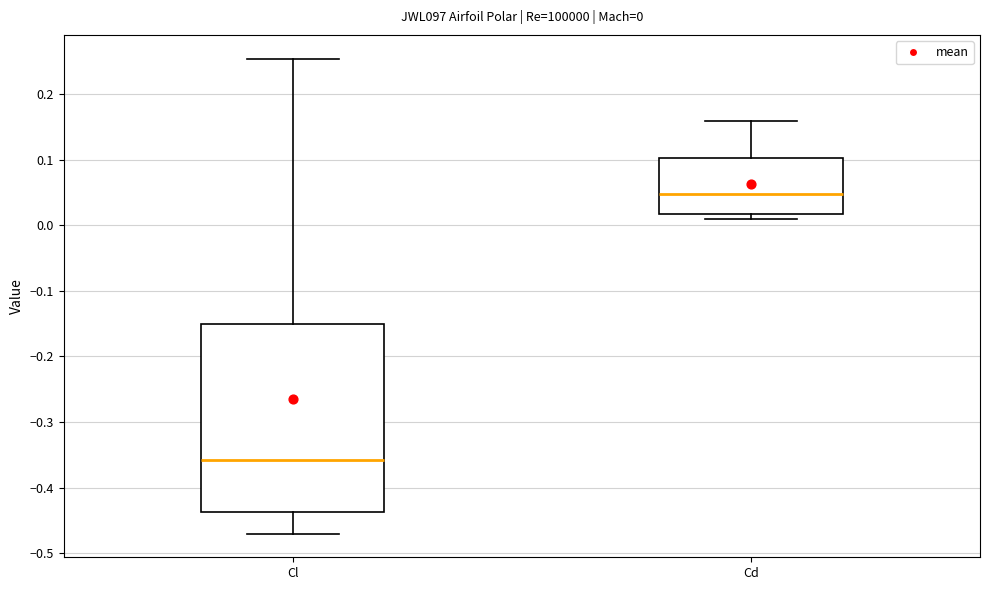

Comparing the boxes themselves (not the whiskers), which one is the tallest?

Cl